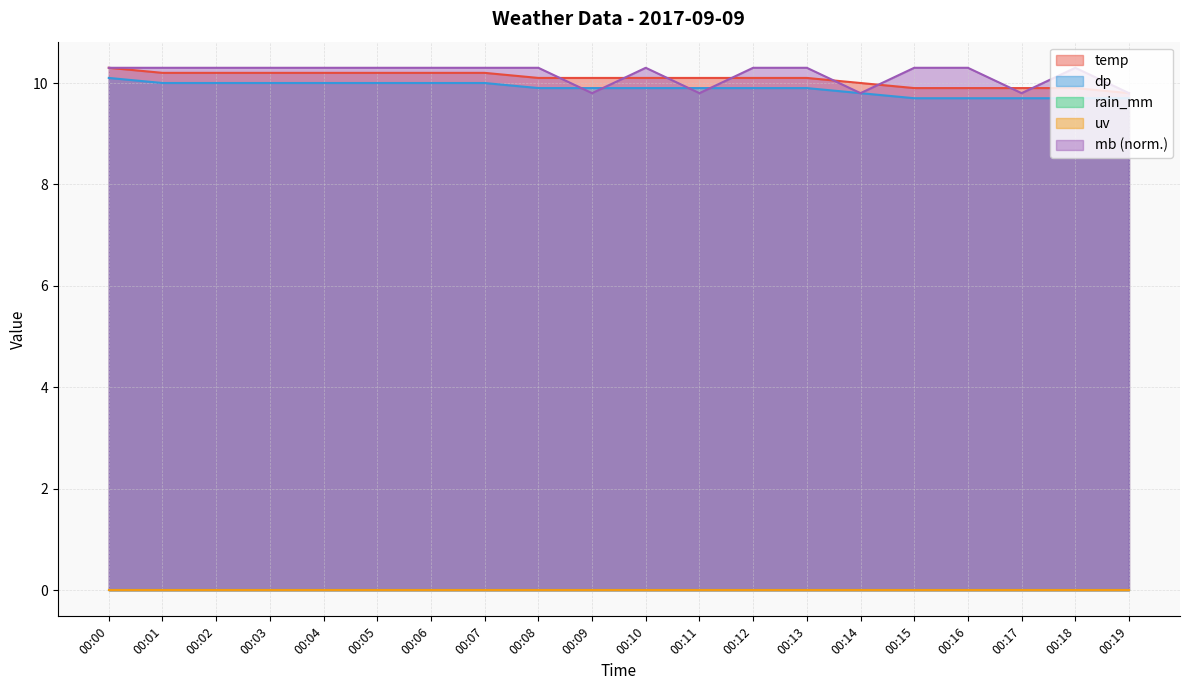

At how many categories does at least one series exceed 9?

20